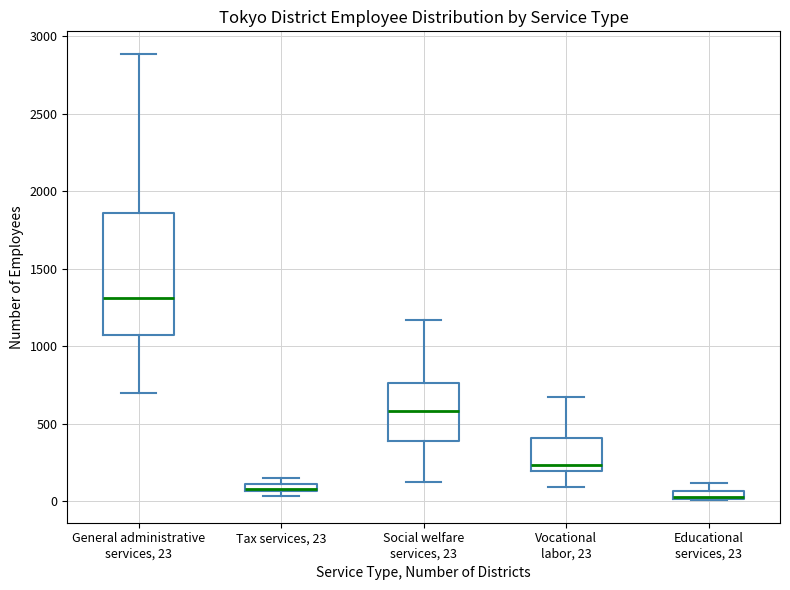

Which box has the lowest median line?

Educational services, 23